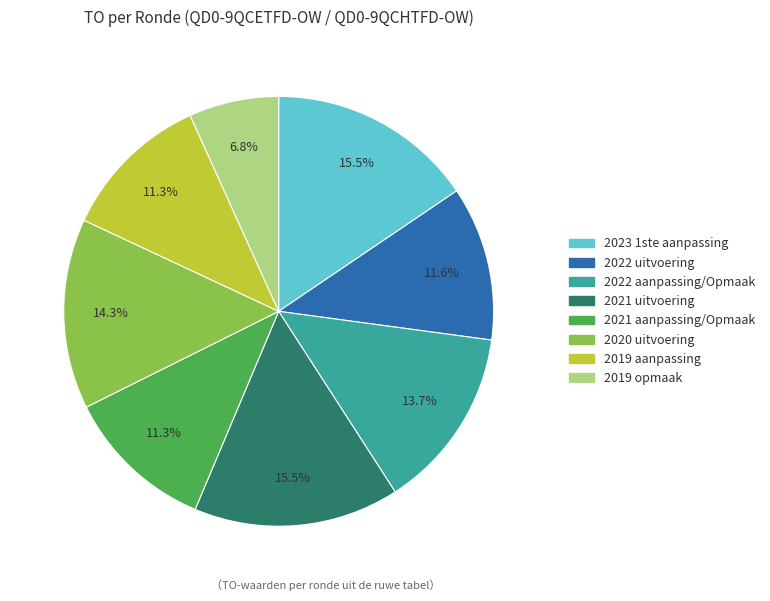

What percentage is the 2022 aanpassing/Opmaak slice, to the nearest percent?

14%